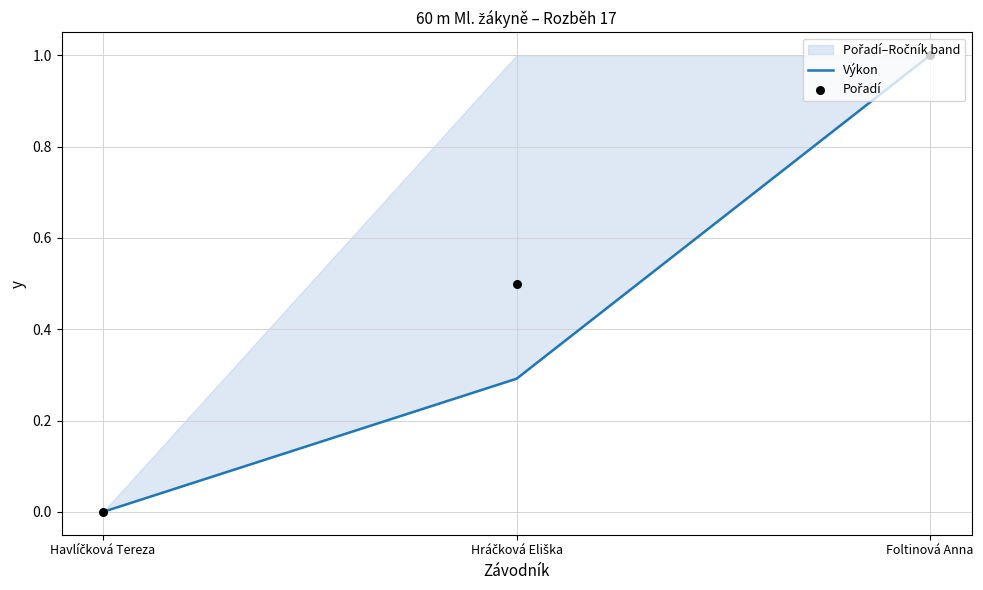

Is the value of Výkon at Hráčková Eliška greater than the value of Pořadí at Havlíčková Tereza?

Yes